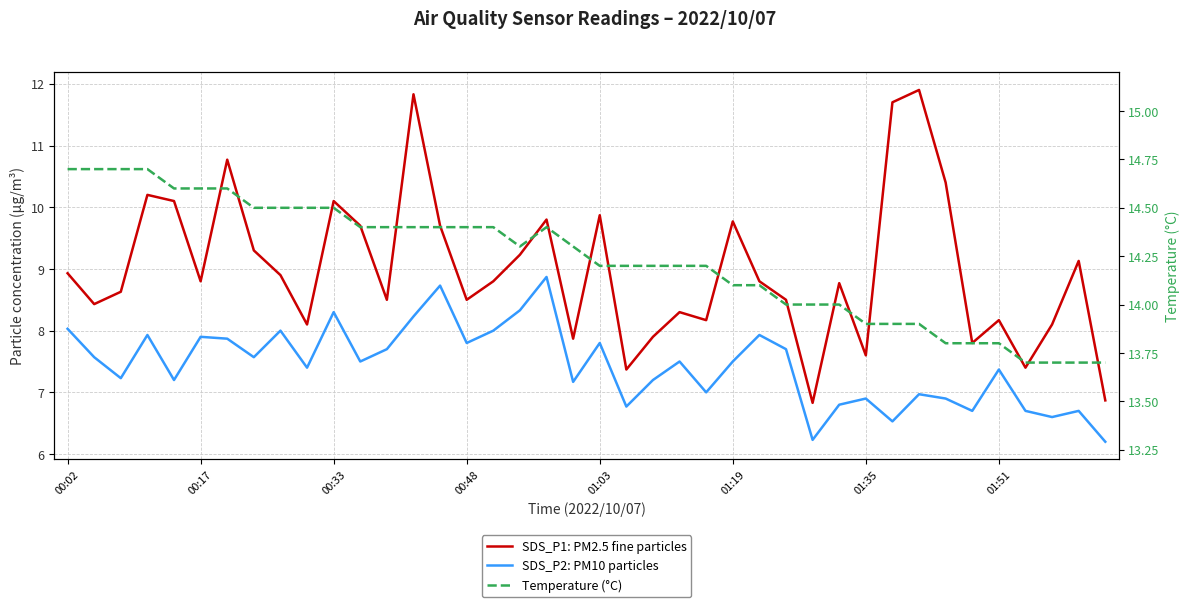

How many values in the SDS_P2: PM10 particles series are below 7?

12